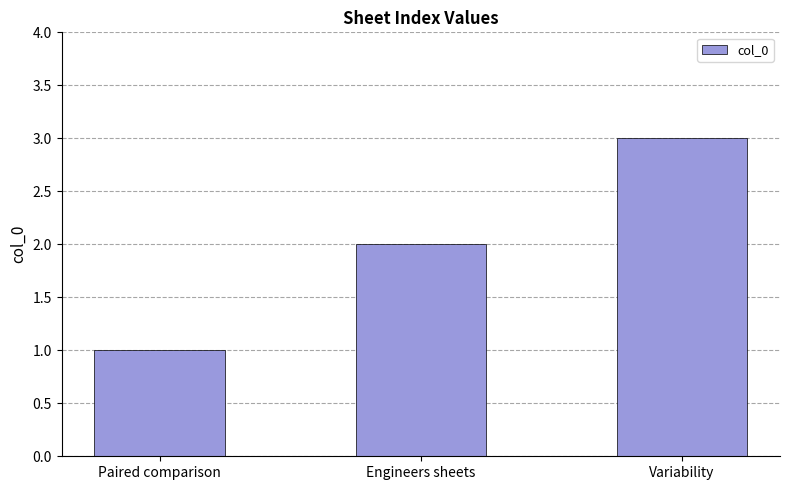

Rank the categories by value from lowest to highest.

Paired comparison, Engineers sheets, Variability